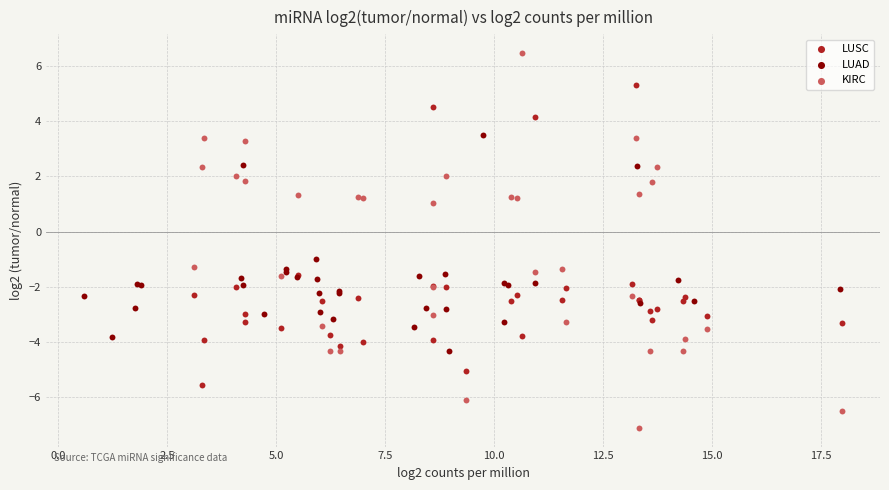

Which series has the widest spread of Y values?

KIRC